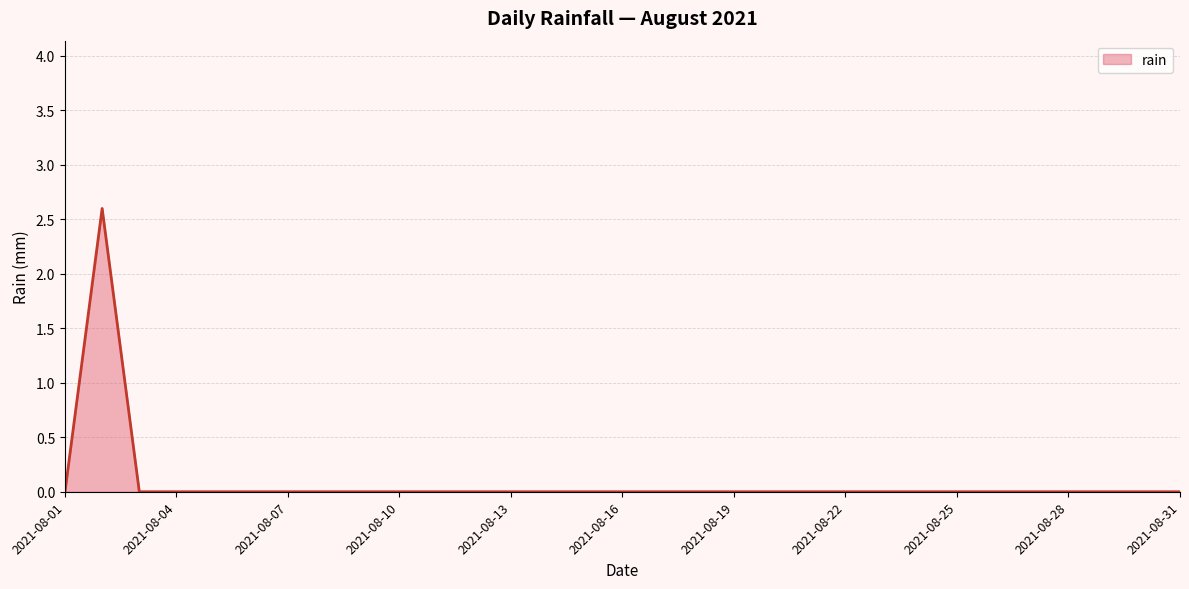

What is the maximum value shown in the chart?

2.6